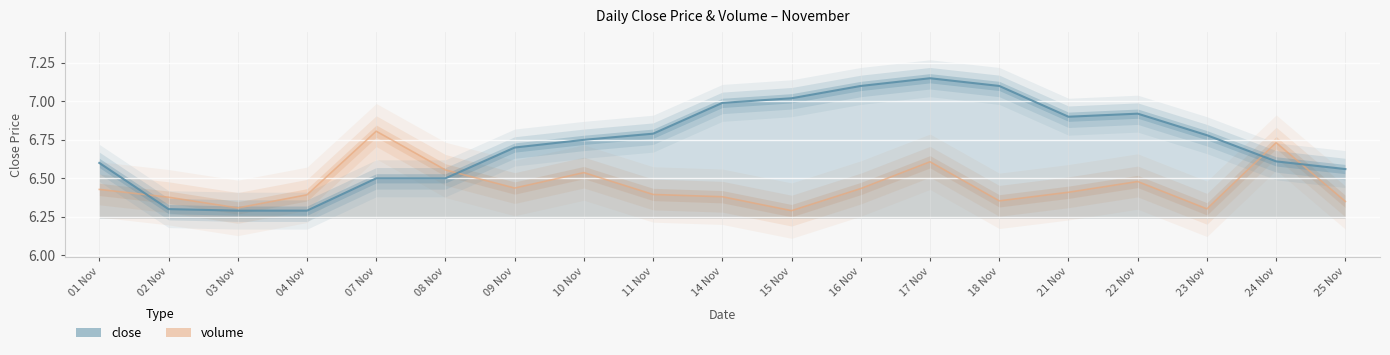

The close series shows 10.9 at 24 Nov. True or false?

False